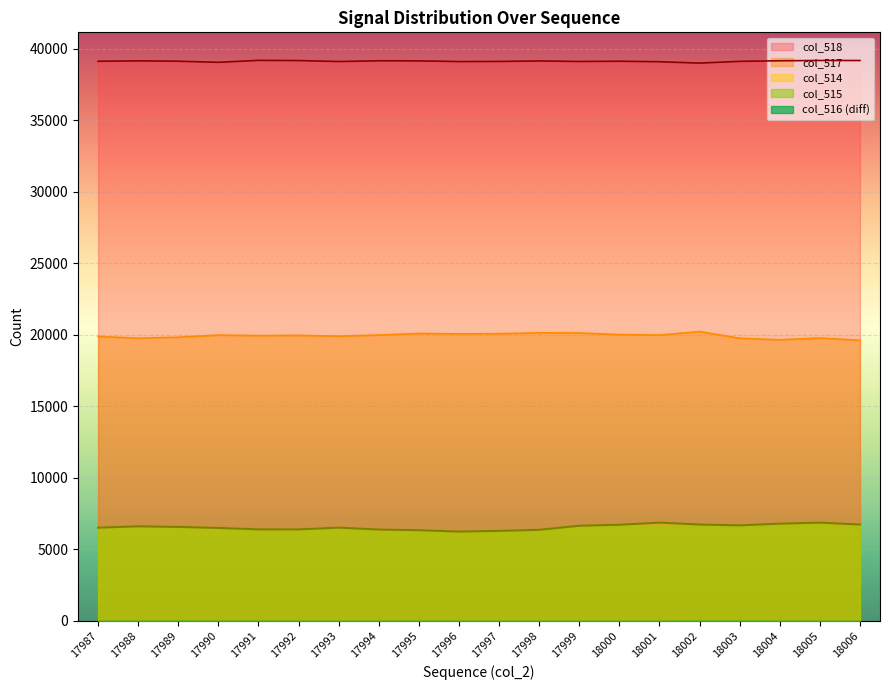

At which category does the chart reach its minimum across all series?

17996